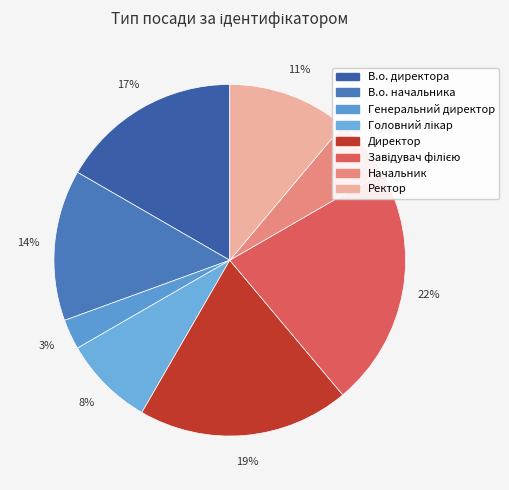

Does Завідувач філією account for over 50% of the chart?

No